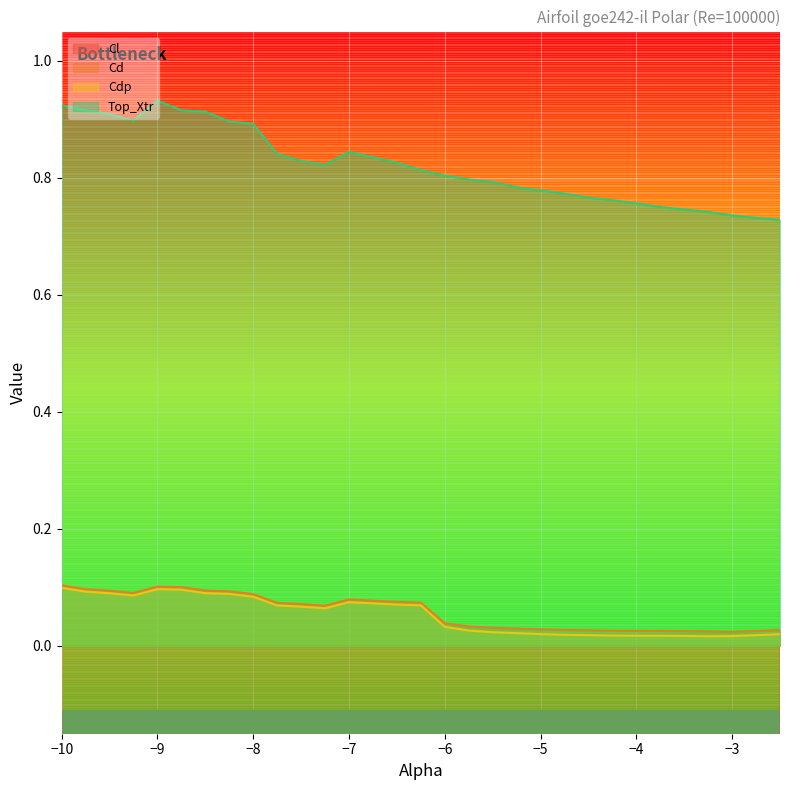

True or false: Cl has more than 2 points higher than both neighbors.

False